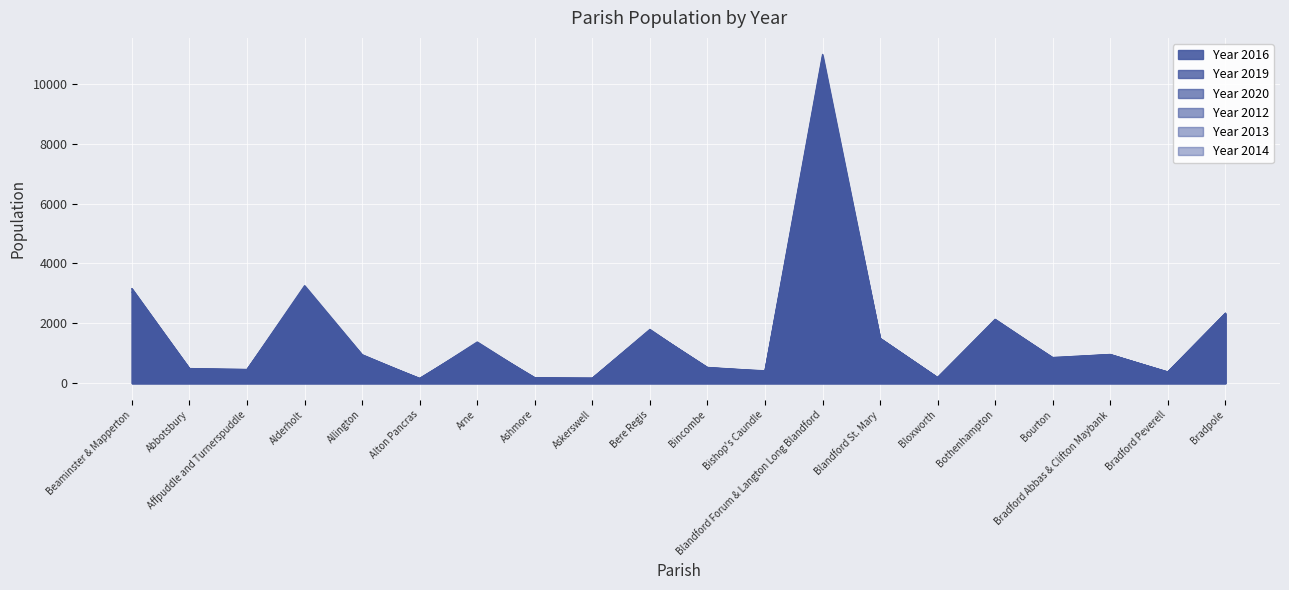

What are all the series names shown in the legend?

Year 2016, Year 2019, Year 2020, Year 2012, Year 2013, Year 2014